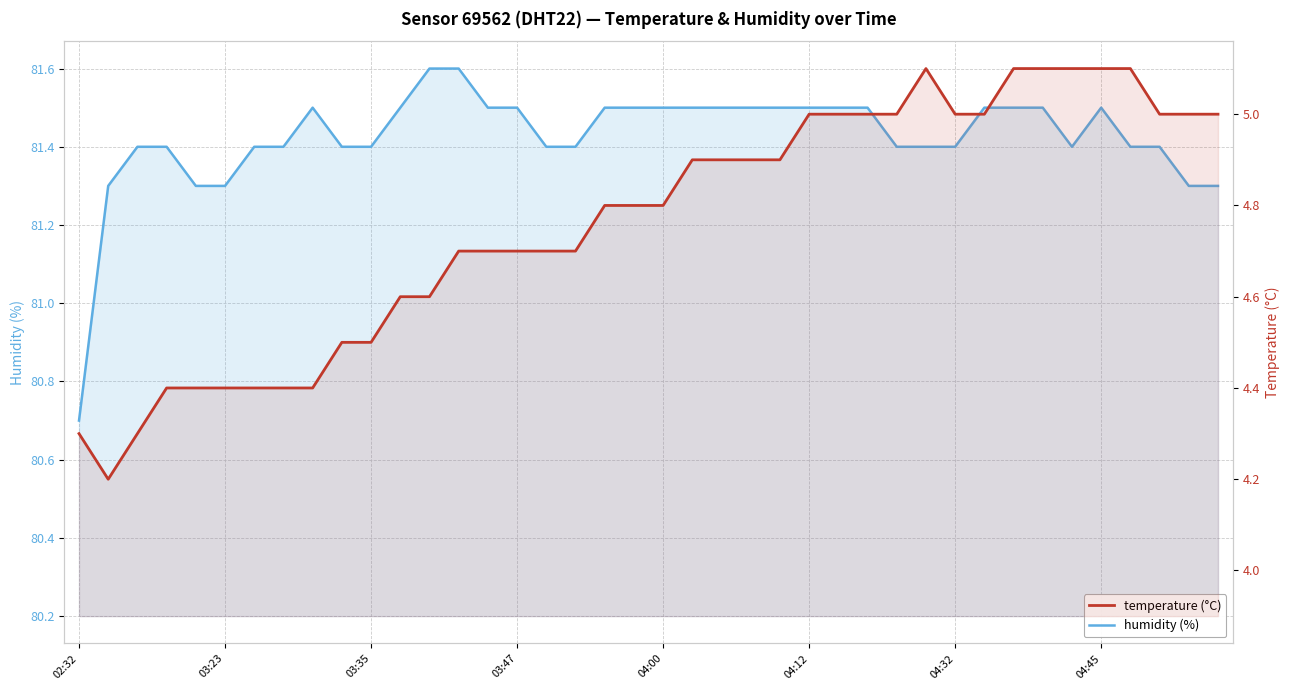

Rank the series by their maximum value, from lowest to highest.

temperature, humidity